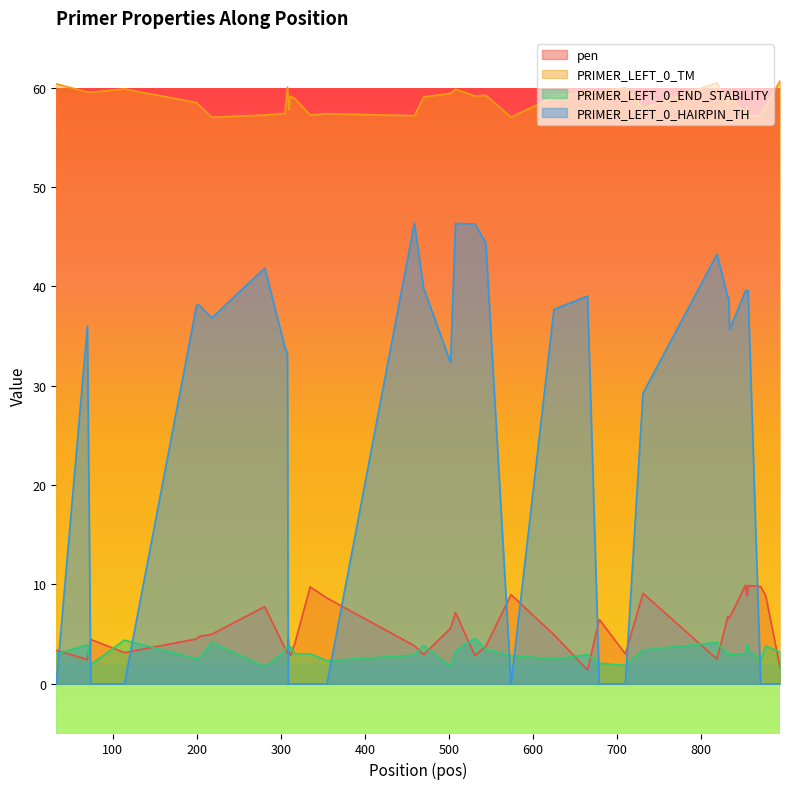

At how many categories does at least one series exceed 25?

40